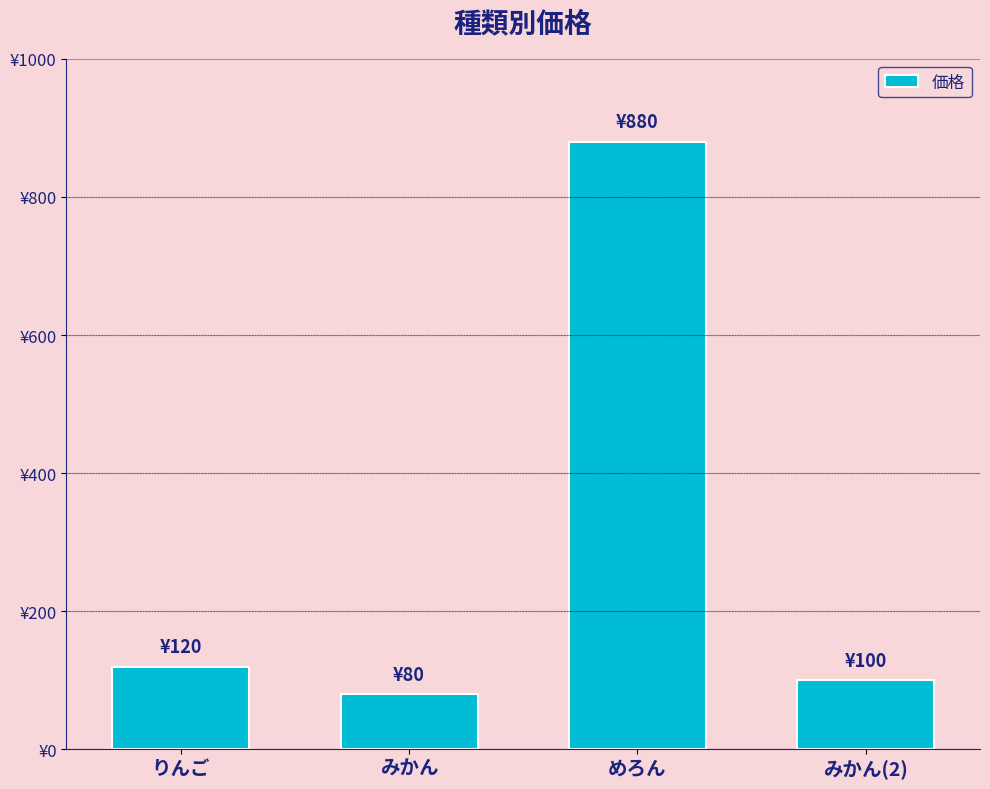

What is the ratio of the value at みかん to the value at りんご?

0.7